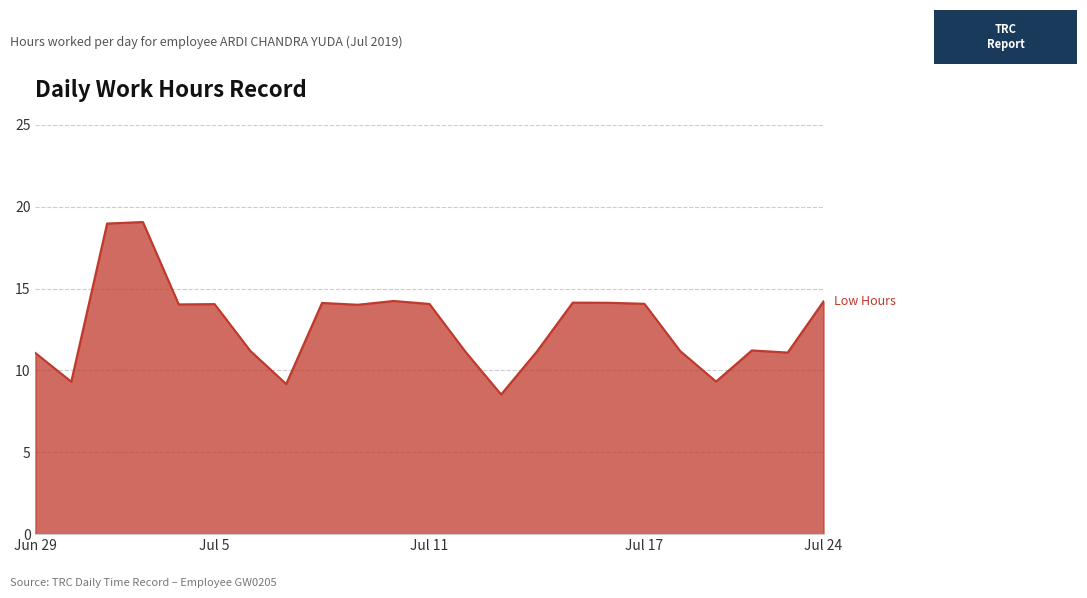

What is the maximum value shown in the chart?

19.1